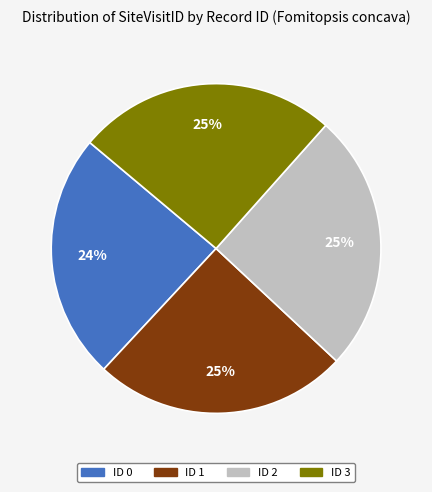

Between ID 0 and ID 2, which is larger?

ID 2